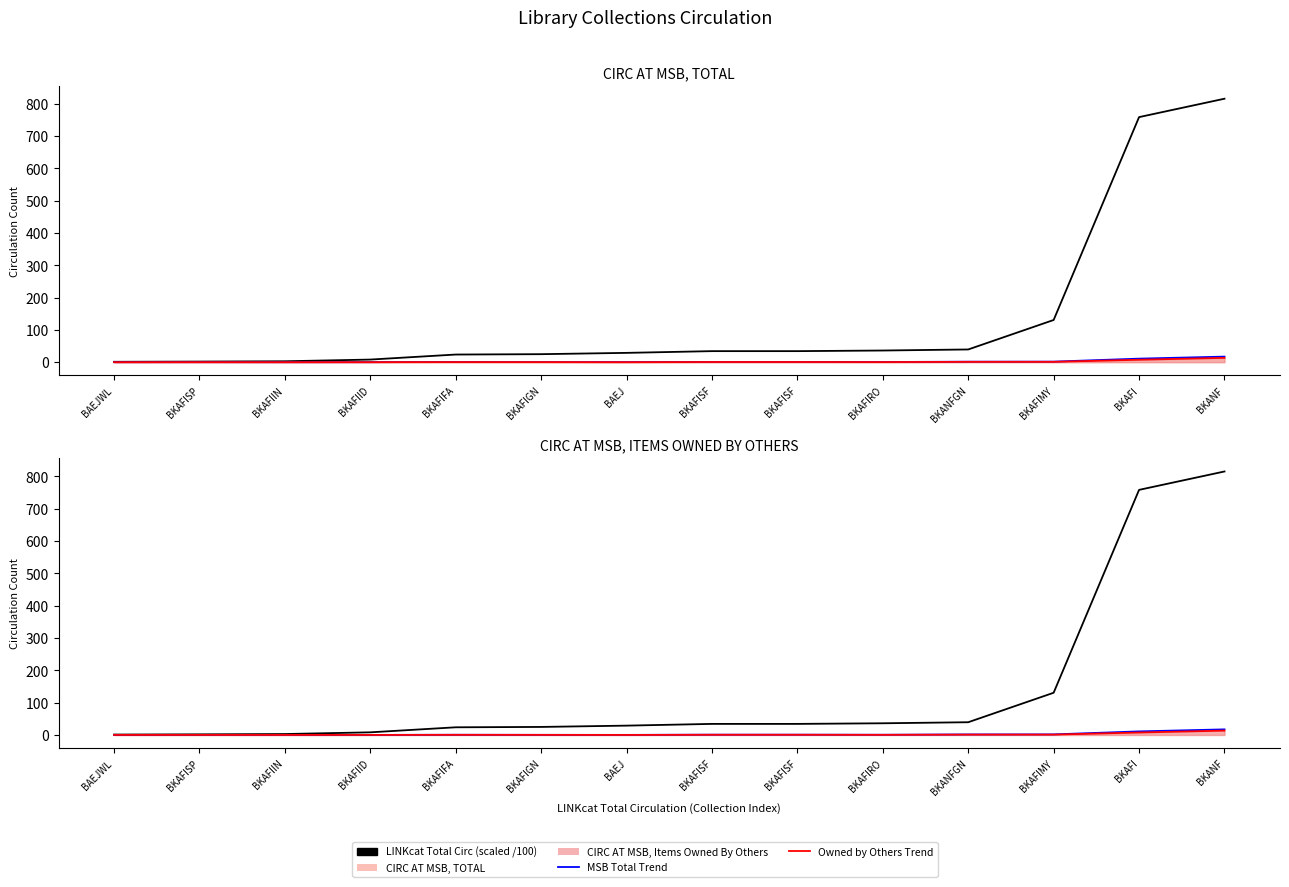

What is the sum of all Owned by Others (trend) values?

25.5